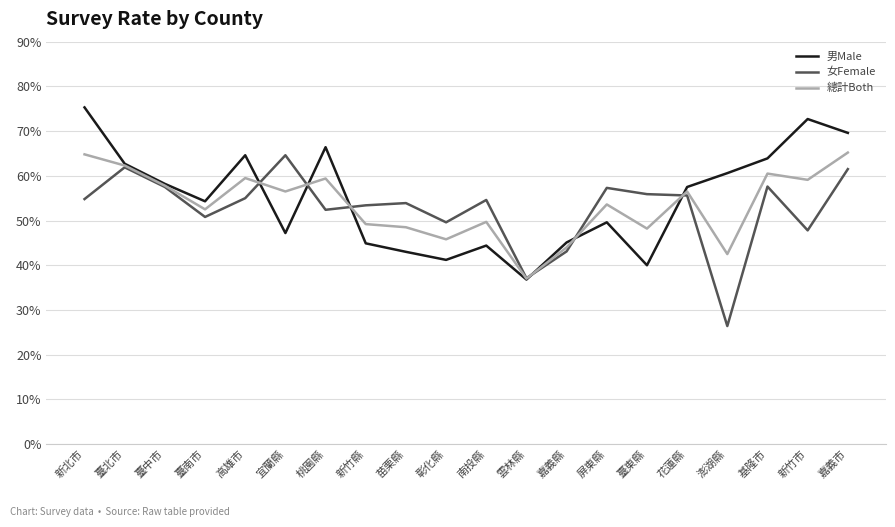

Which category has the lowest value across all series?

澎湖縣